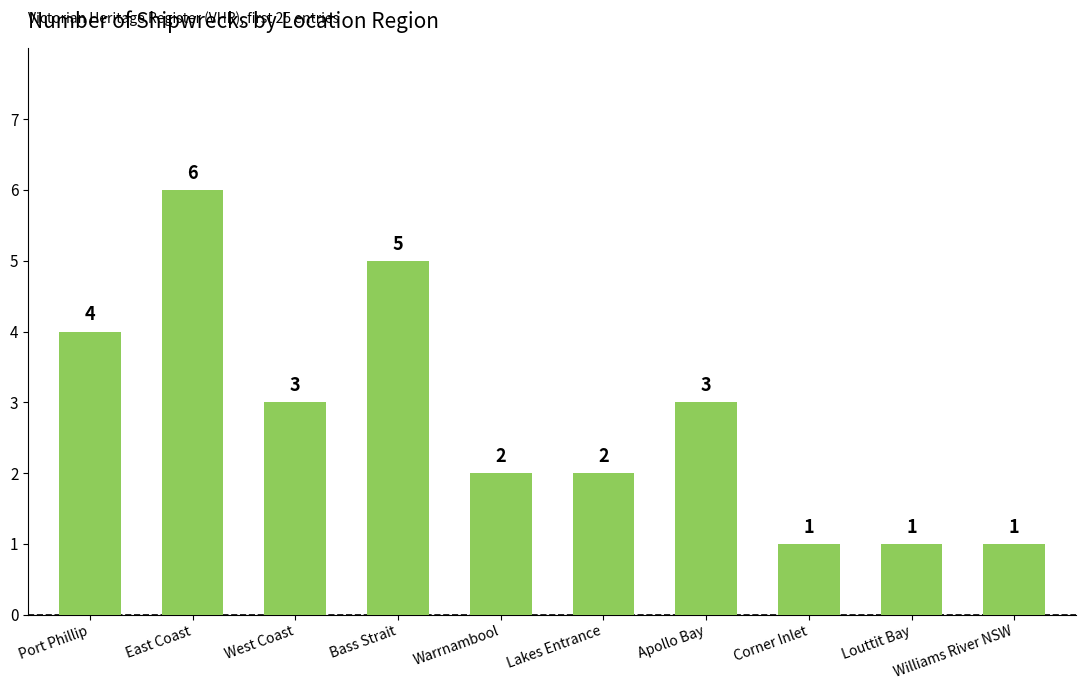

Count the number of categories in the chart.

10